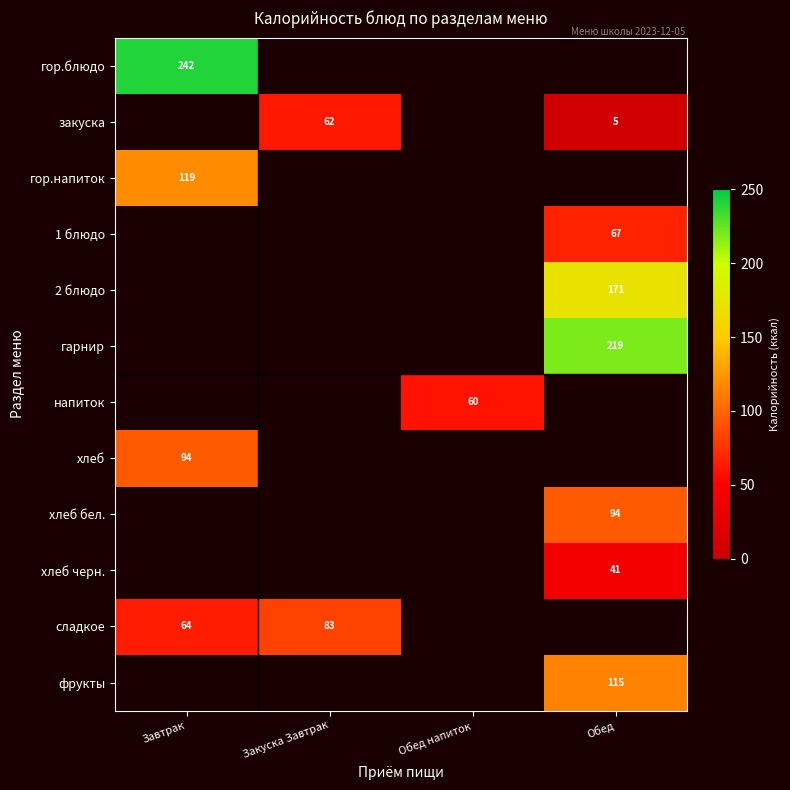

What is the maximum value shown in the chart?

242.0